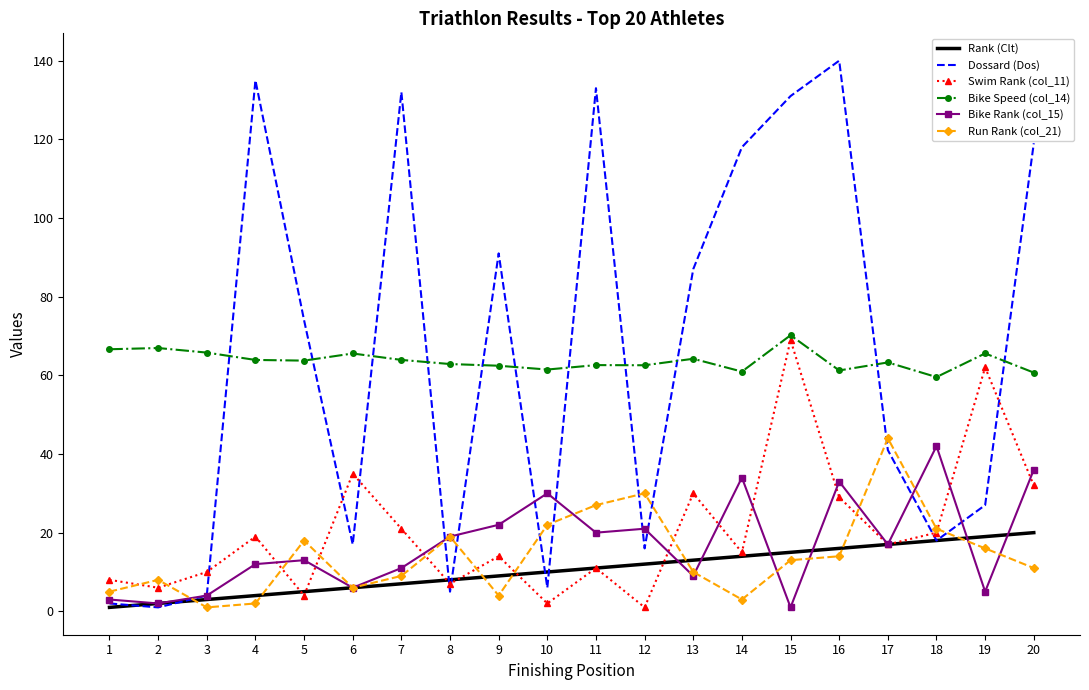

What are all the series names shown in the legend?

Rank (Clt), Dossard (Dos), Swim Rank (col_11), Bike Speed (col_14), Bike Rank (col_15), Run Rank (col_21)